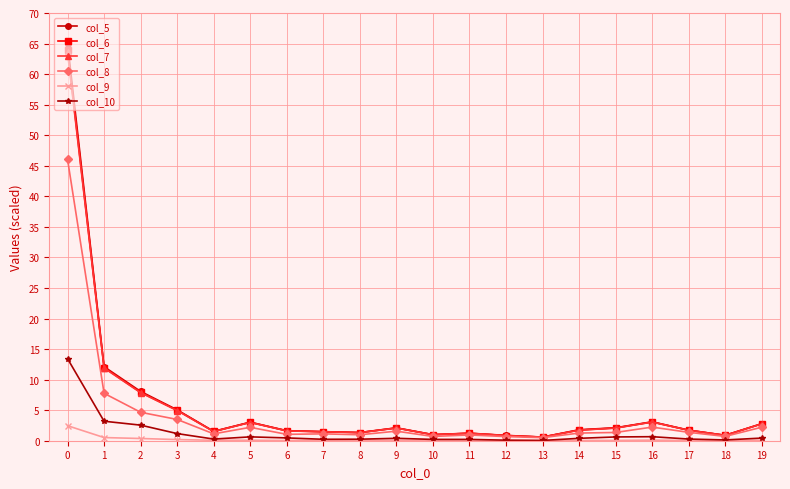

How many lines are shown in the chart?

6